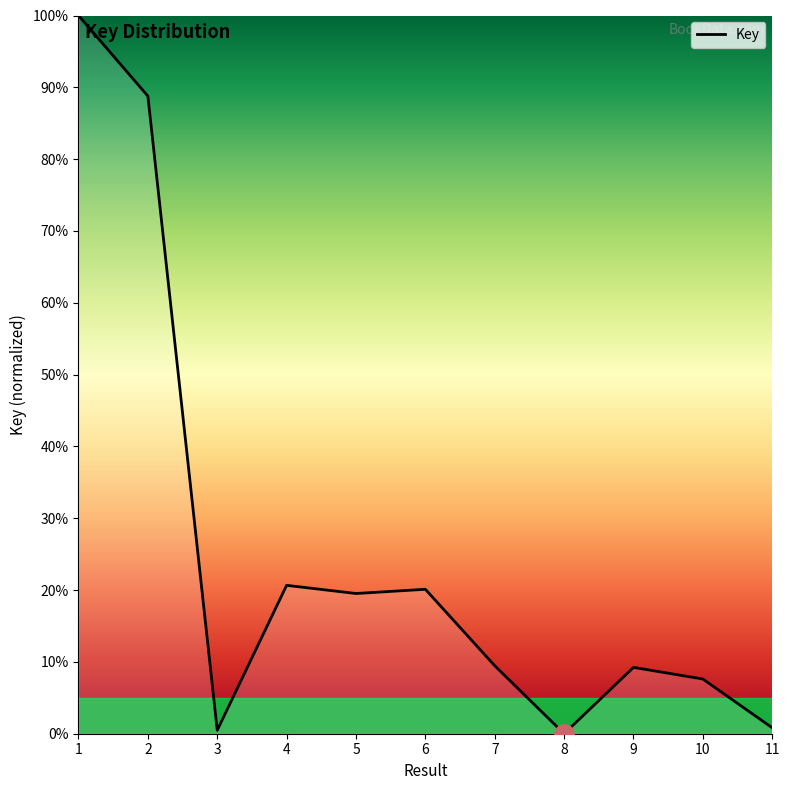

What is the change in value from 2 to 6?

-68.7